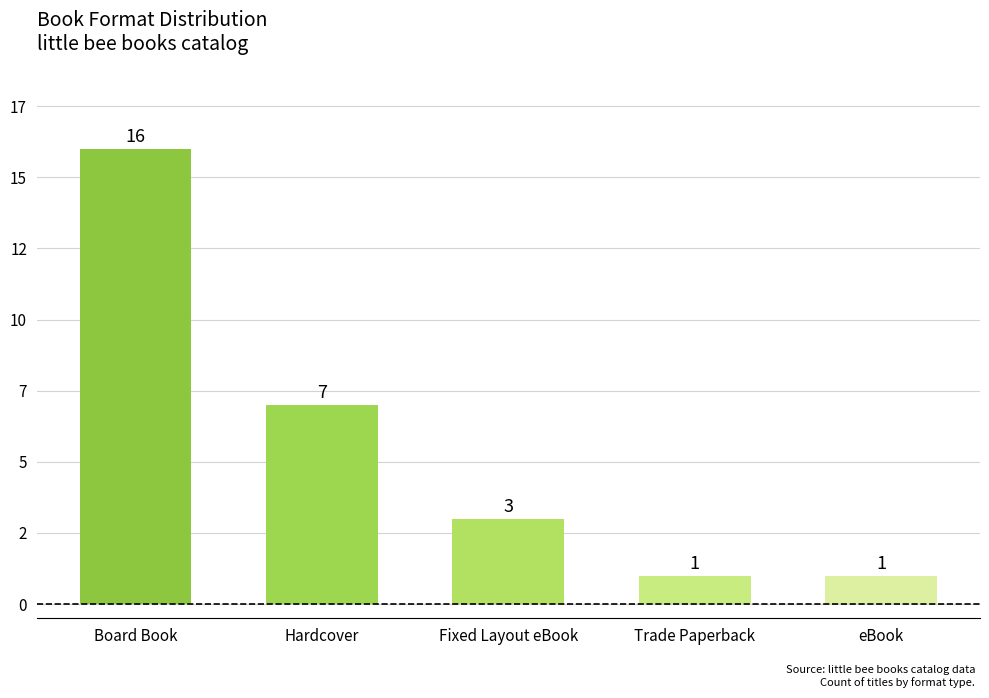

Does the chart contain any negative values?

No